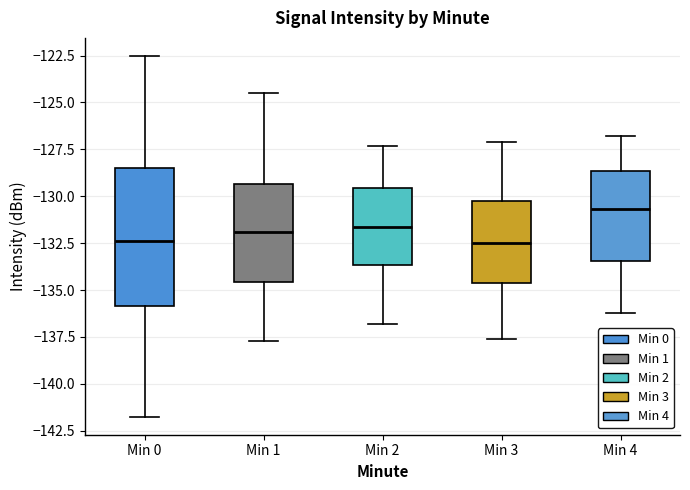

Reading left to right, read every box against the y-axis: the position of its median line, the range the box covers, and the ends of its whiskers. The values are not printed on the chart, so give them approximately, as read against the axis.

Min 0: median -132.5, box -136.0 to -128.5, whiskers -141.5 to -122.5
Min 1: median -132.0, box -134.5 to -129.5, whiskers -137.5 to -124.5
Min 2: median -131.5, box -133.5 to -129.5, whiskers -137.0 to -127.5
Min 3: median -132.5, box -134.5 to -130.0, whiskers -137.5 to -127.0
Min 4: median -130.5, box -133.5 to -128.5, whiskers -136.0 to -127.0